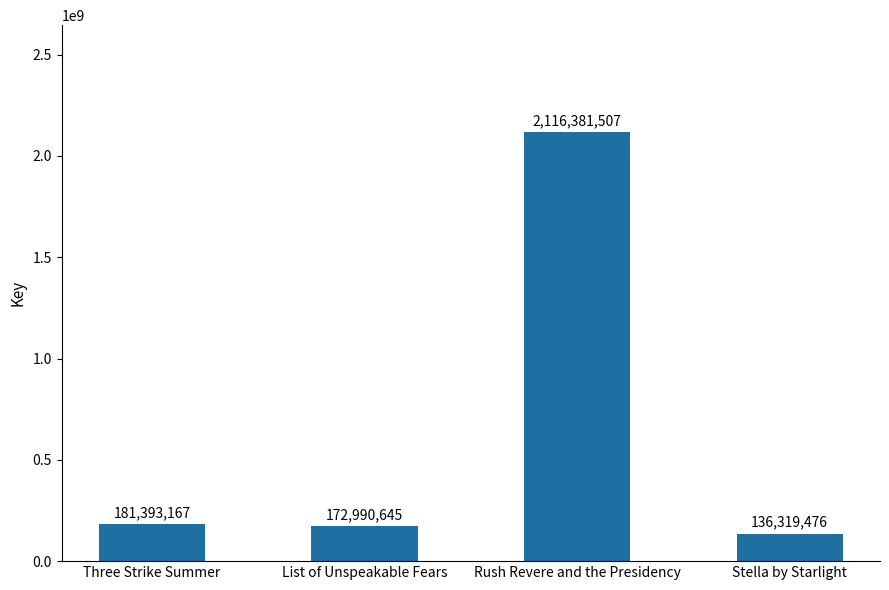

How many bars are there in total?

4